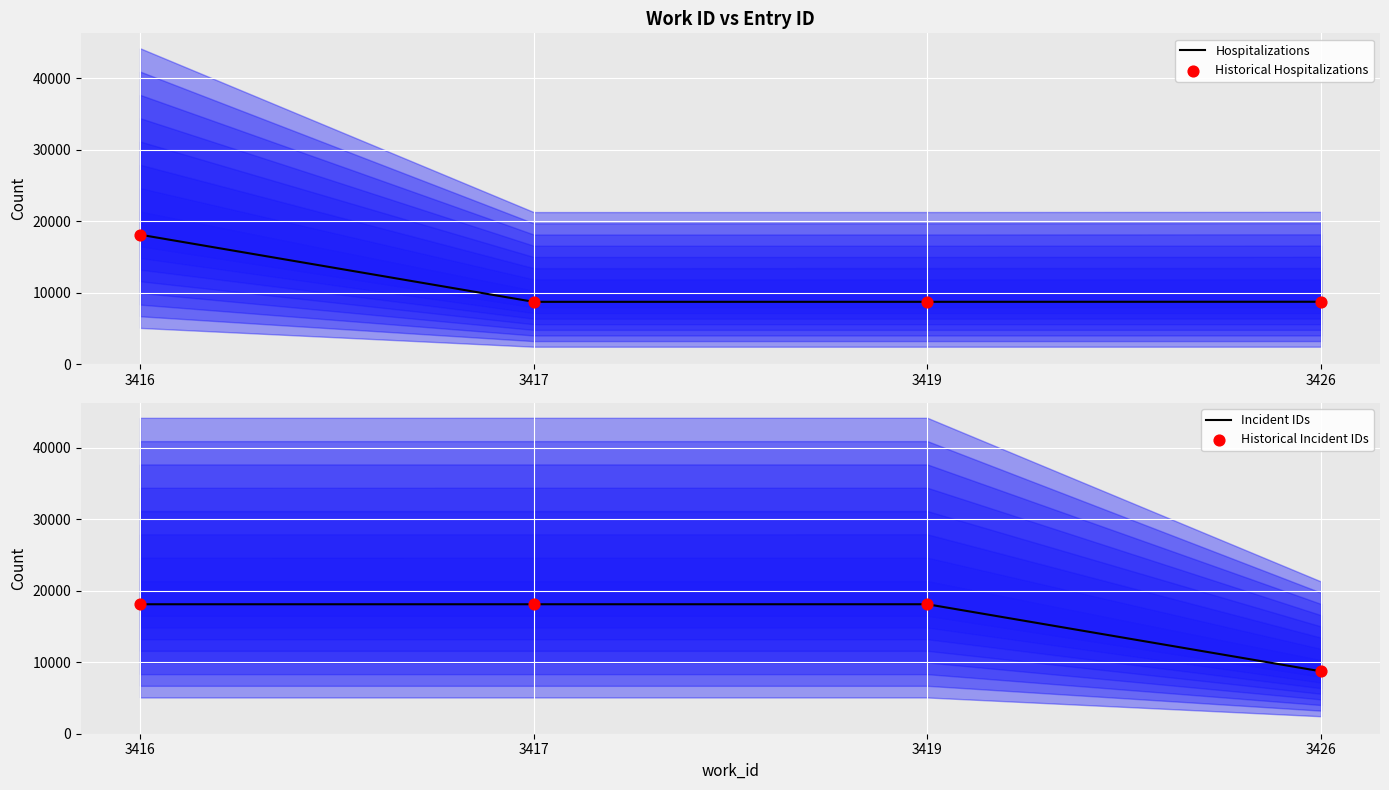

Which series has the largest total across all categories?

Incident IDs